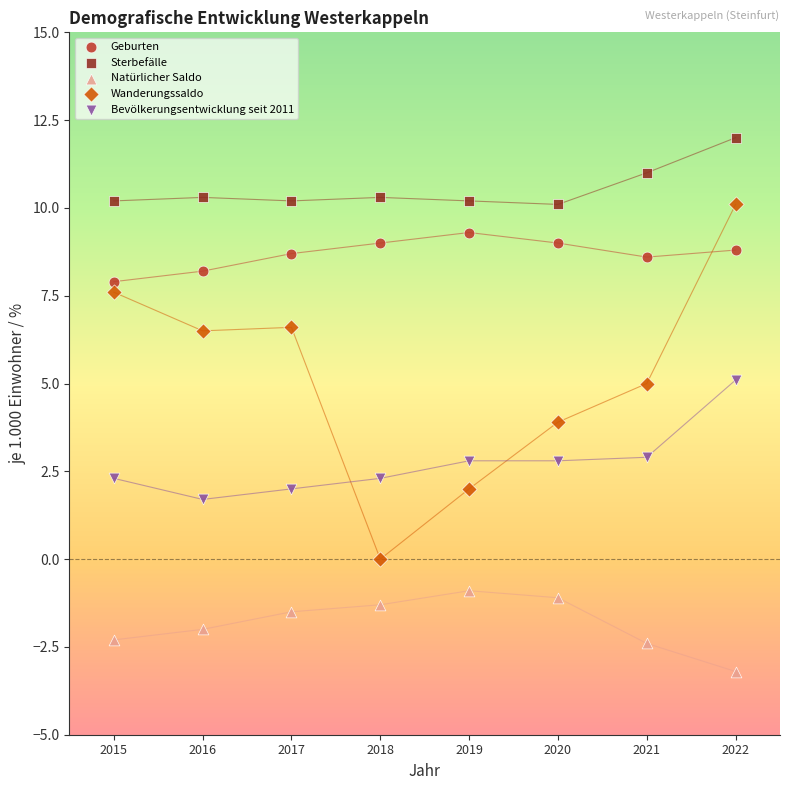

Which series contains the highest Y value?

Sterbefälle